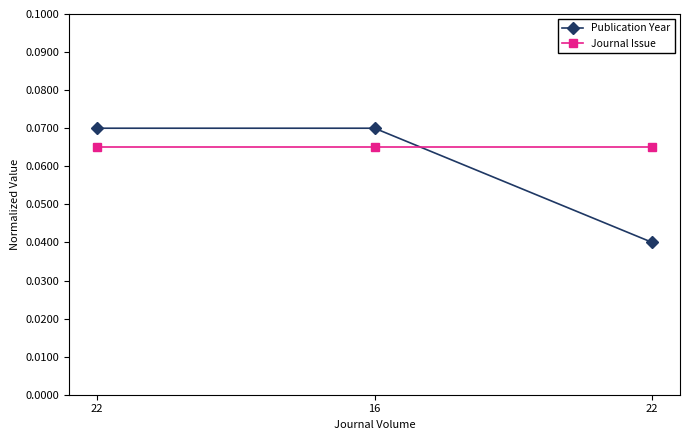

The Publication Year series shows 0.1 at 16. True or false?

True